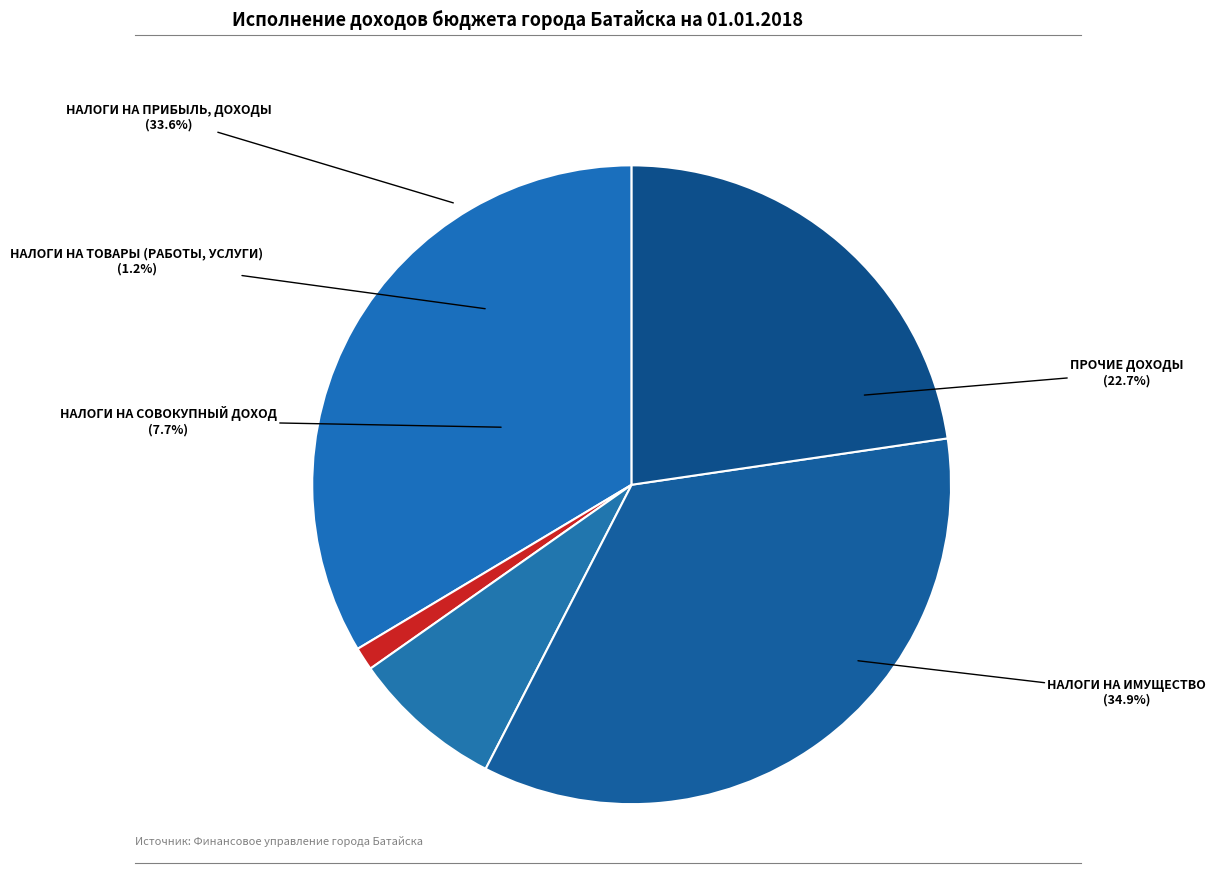

Which slice is the largest?

НАЛОГИ НА ИМУЩЕСТВО